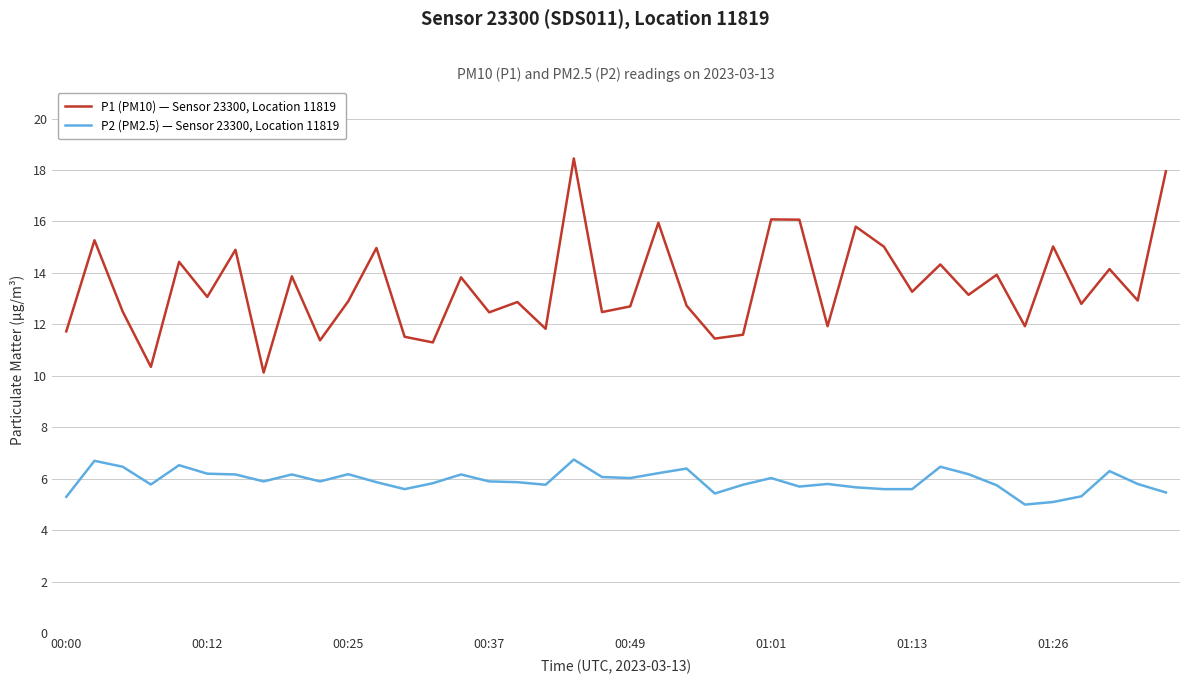

Which series has the largest total across all categories?

P1 (PM10) — Sensor 23300, Location 11819